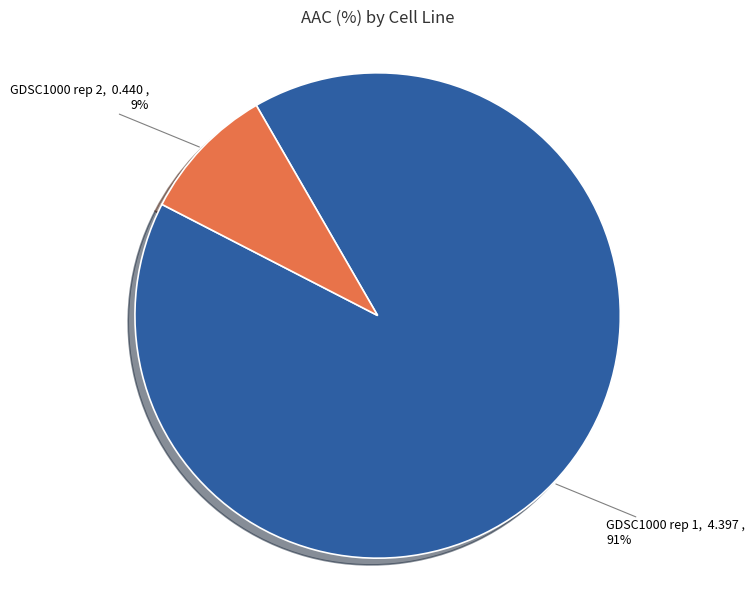

Is it true that GDSC1000 rep 1 is 99% of the pie?

False